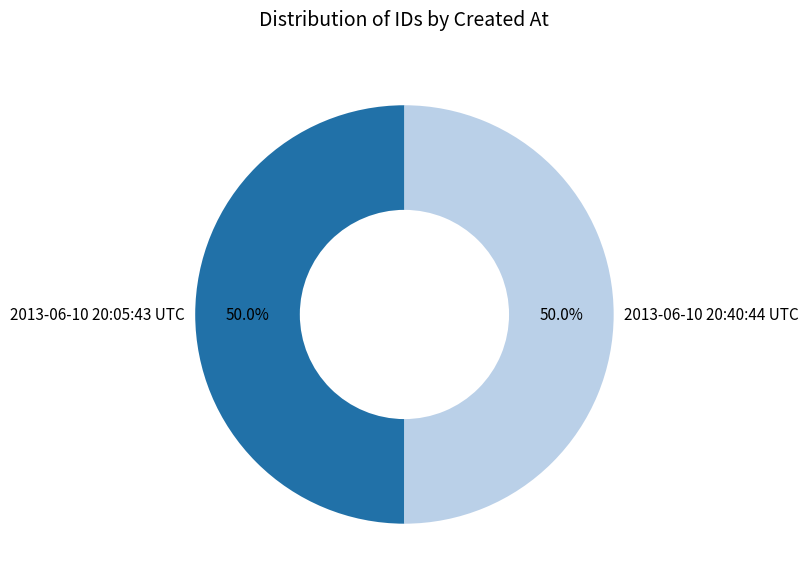

To the nearest percent, what portion does 2013-06-10 20:05:43 UTC represent?

50%